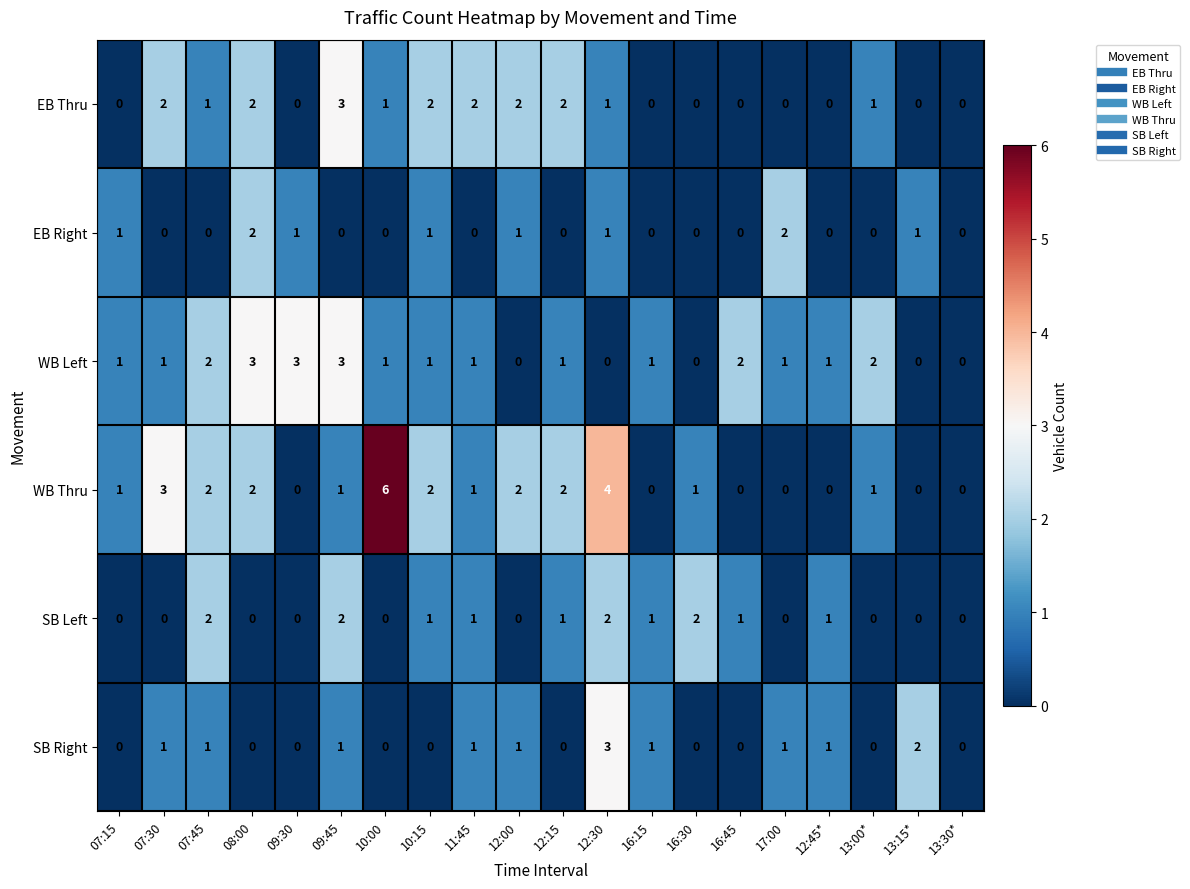

What is the sum of all WB Thru values?

28